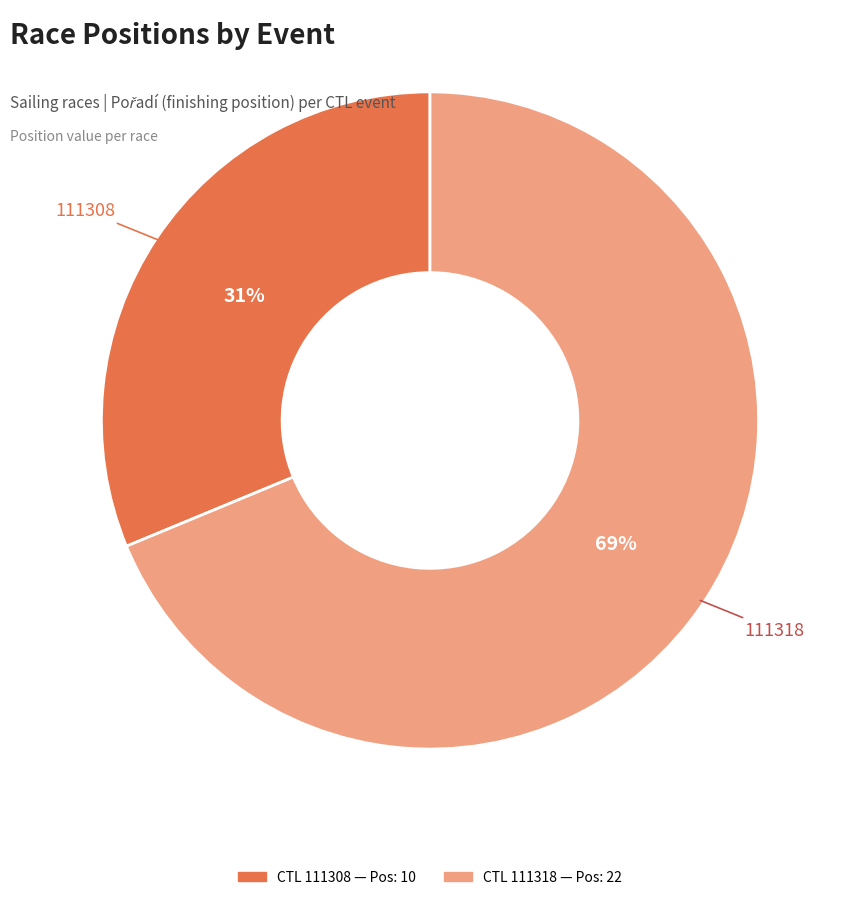

To the nearest percent, what is the average slice percentage?

50%